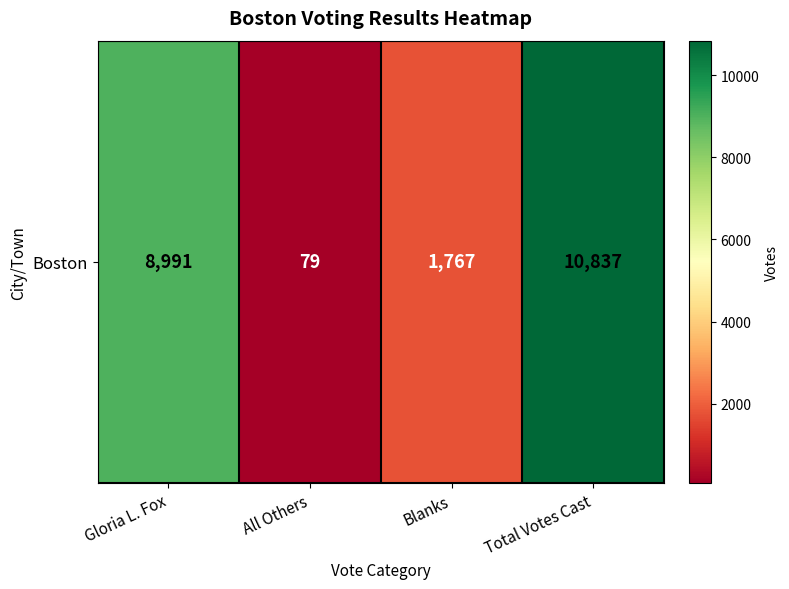

Rank the categories by value from lowest to highest.

All Others, Blanks, Gloria L. Fox, Total Votes Cast